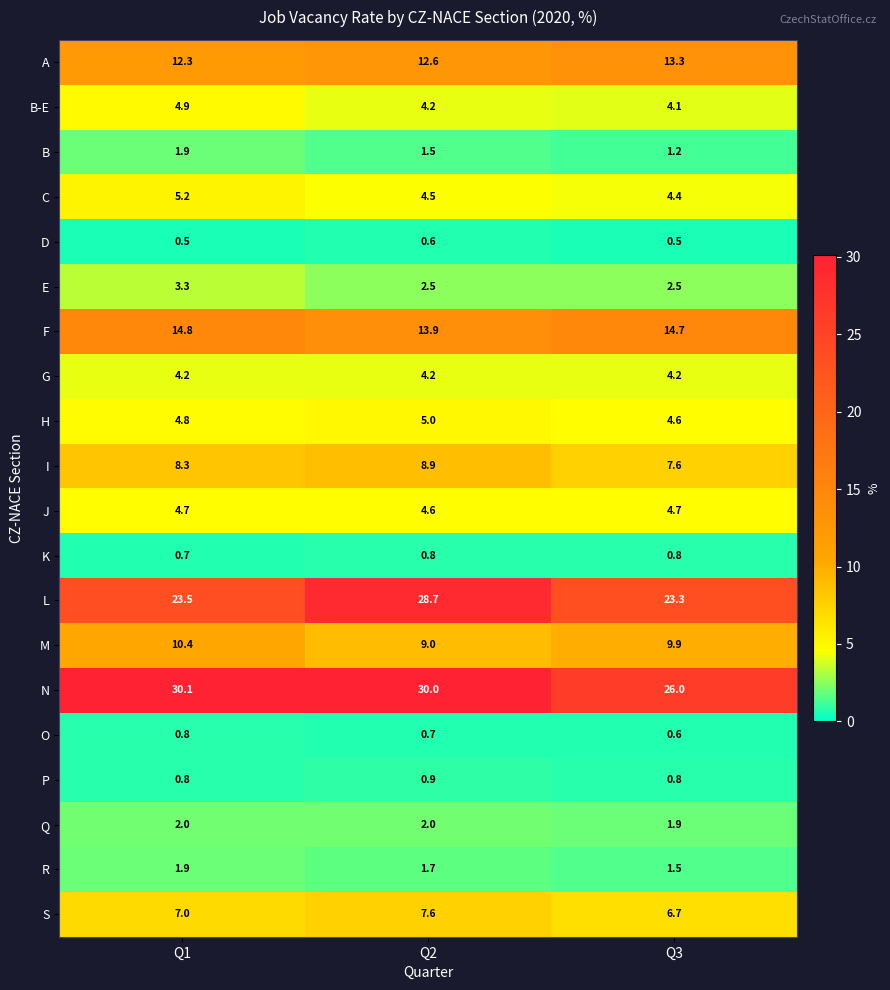

The C series shows 4.5 at Q2. True or false?

True